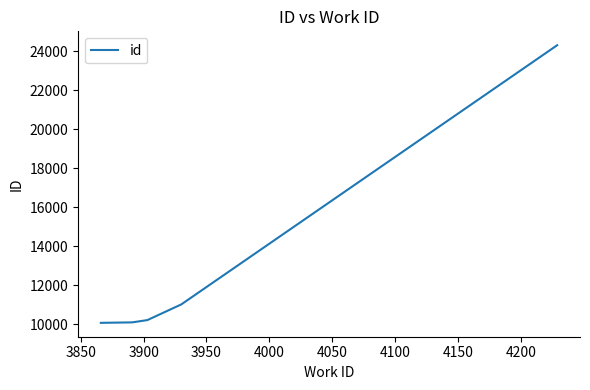

What is the smallest value displayed?

10067